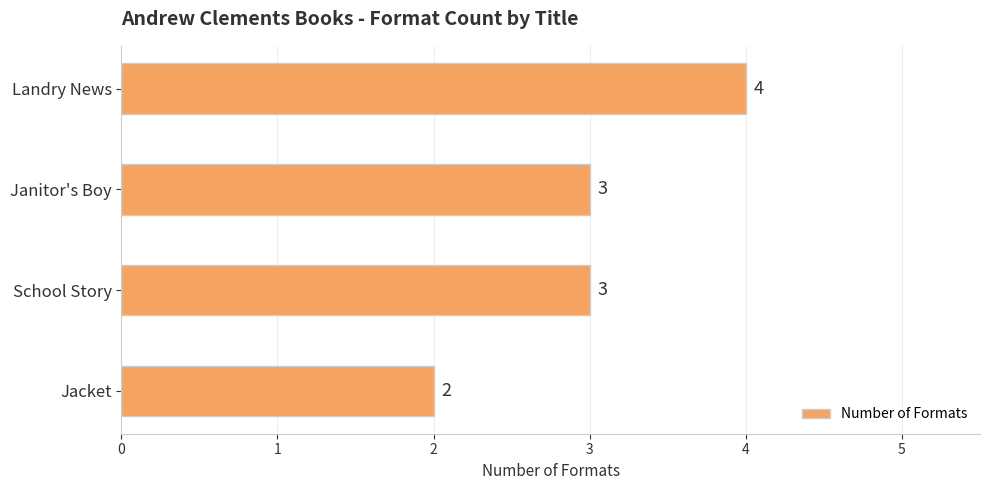

How many values are between 3 and 4?

3